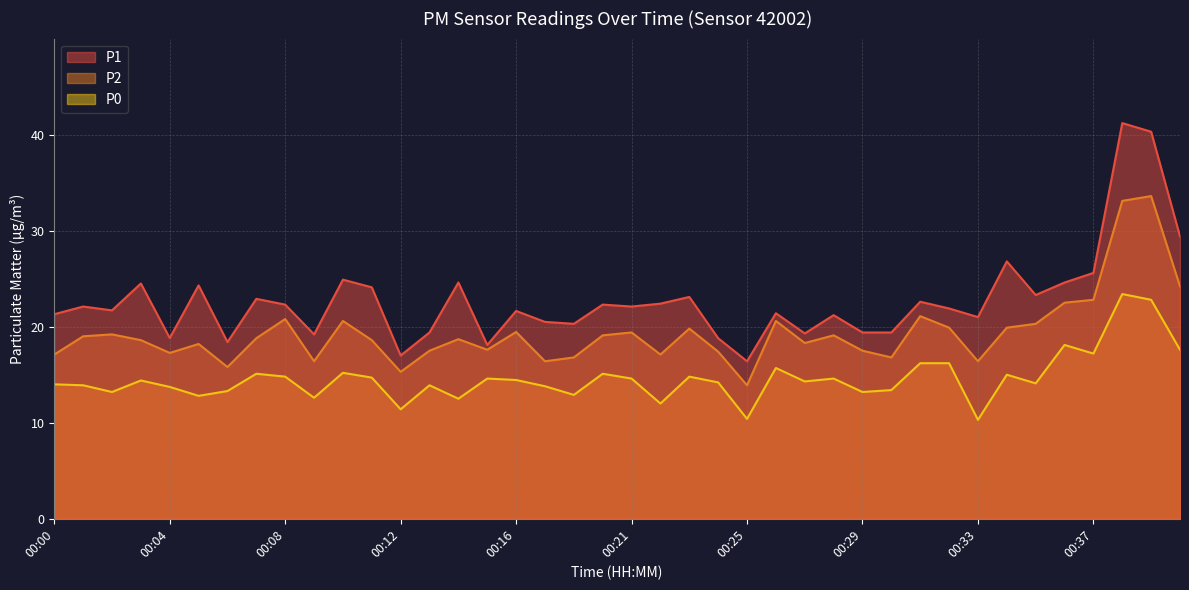

Does the chart have visible grid lines?

Yes